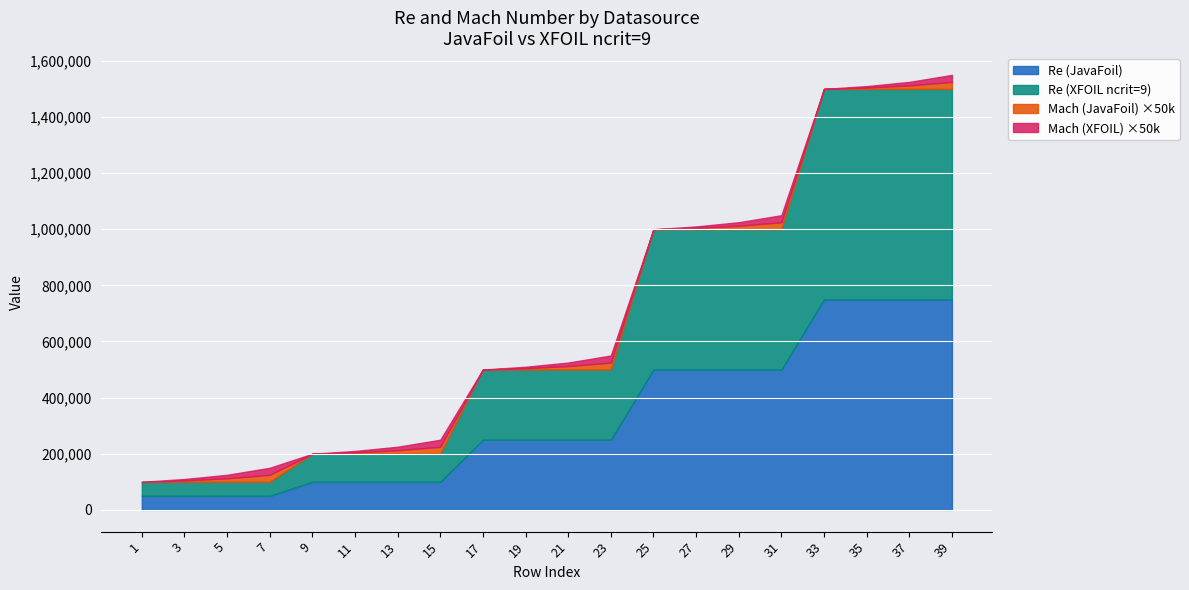

What is the spread (max minus min) of values at 31?

499999.5